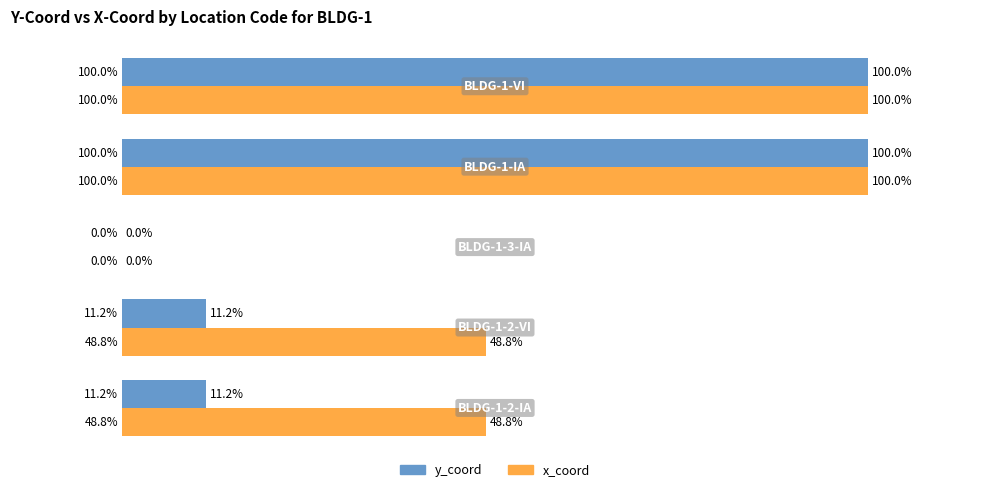

Which series has the largest total across all categories?

x_coord